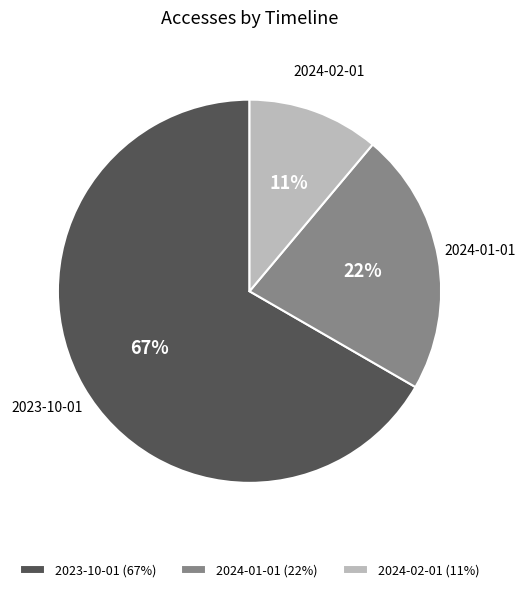

To the nearest percent, what portion does 2024-01-01 represent?

22%